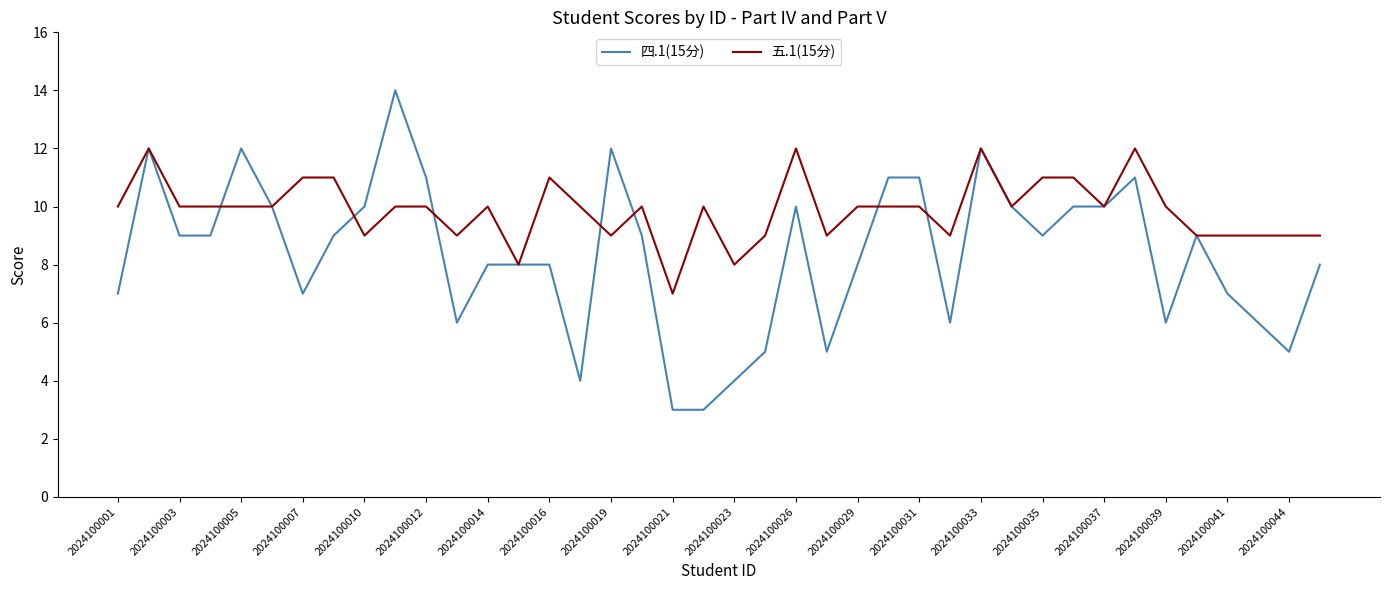

Which series has the widest spread of values?

四.1(15分)